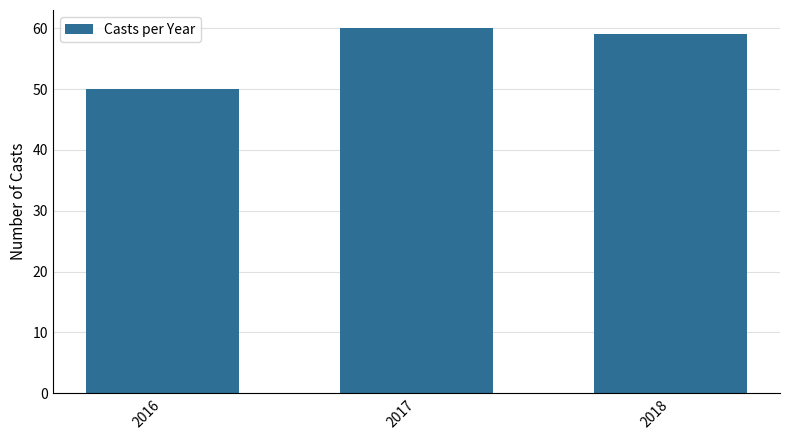

Are the bars horizontal?

No